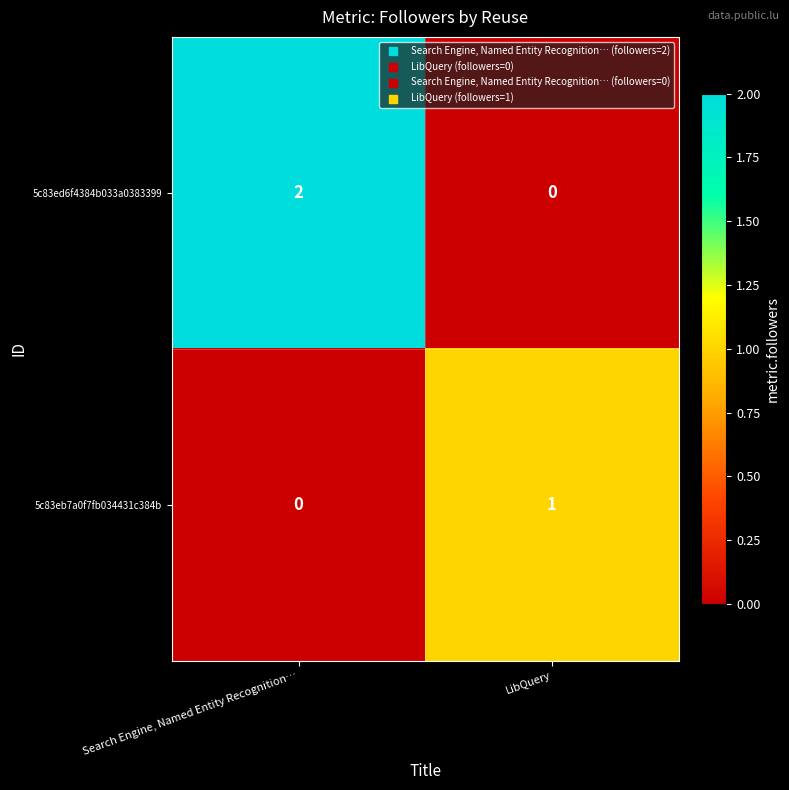

Is it true that 5c83eb7a0f7fb034431c384b equals 2 at LibQuery?

False